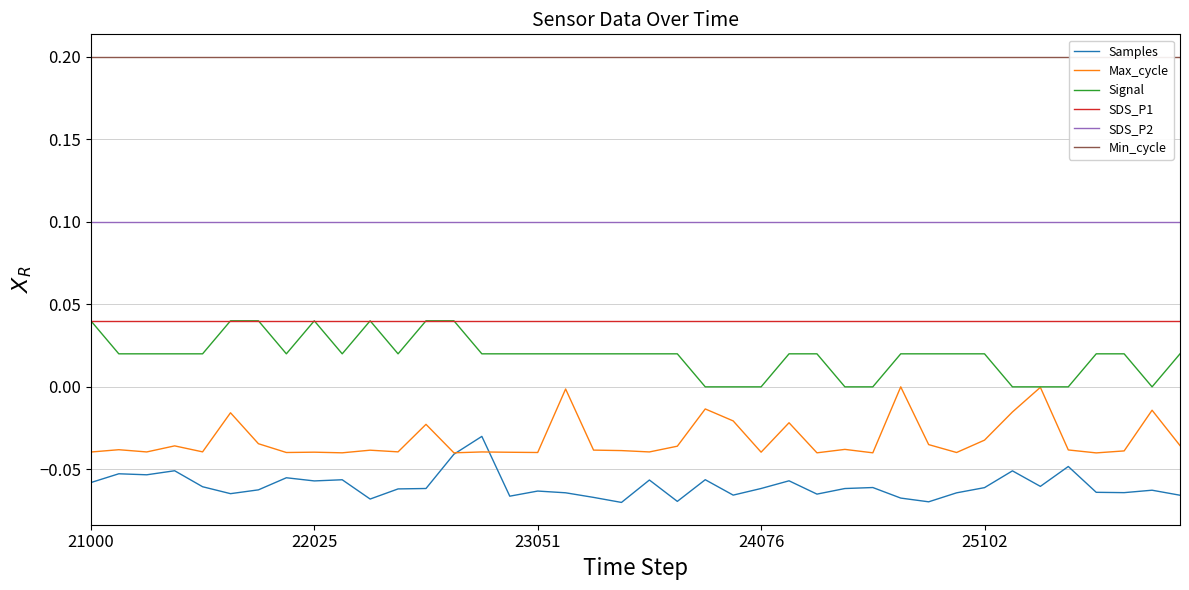

True or false: Min_cycle and SDS_P2 intersect in this chart.

False